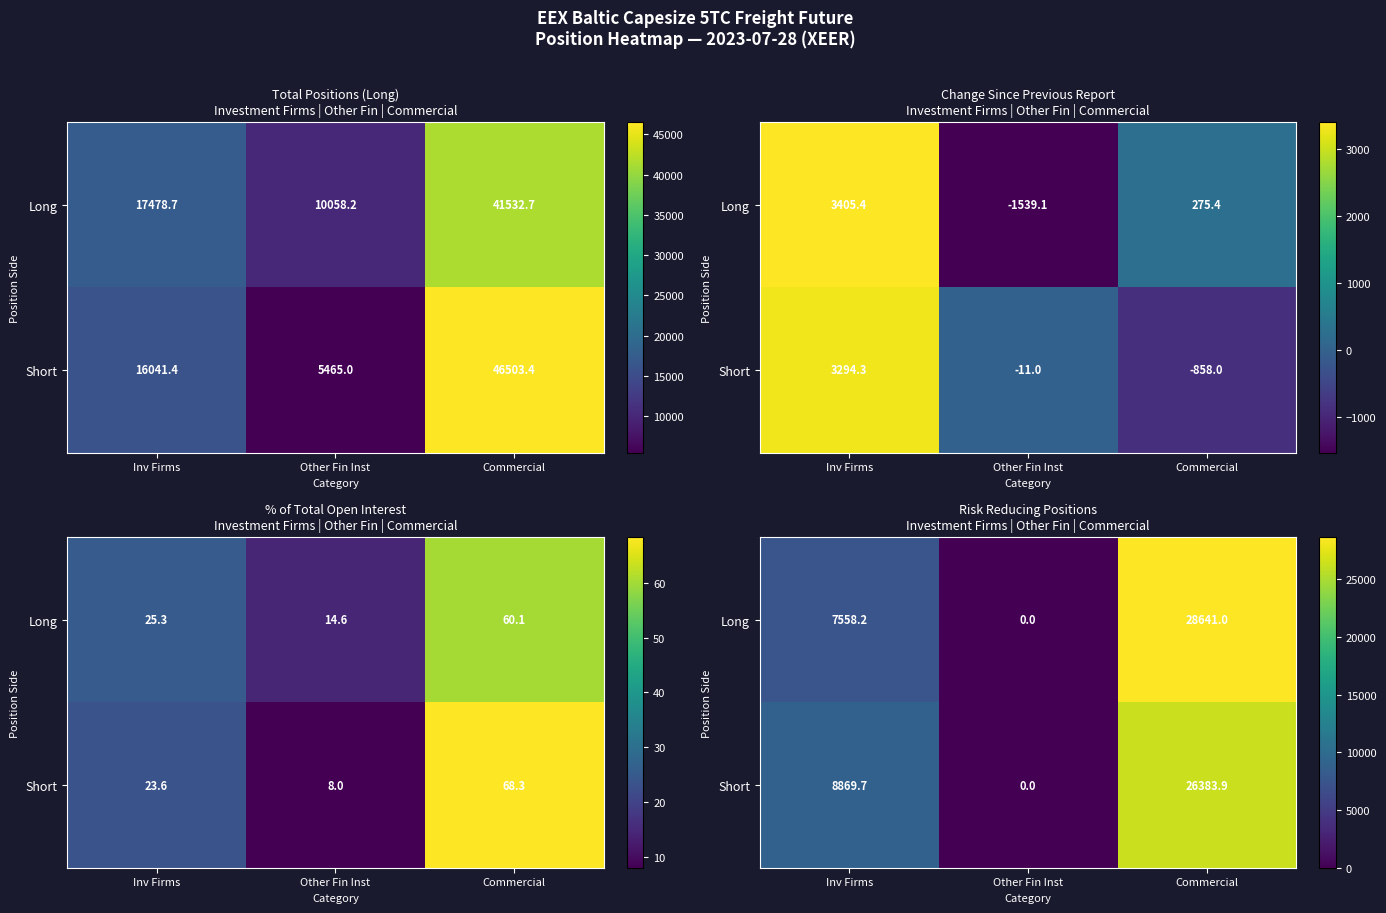

What is the difference between the Long values at Inv Firms and Other Fin Inst?

7558.2